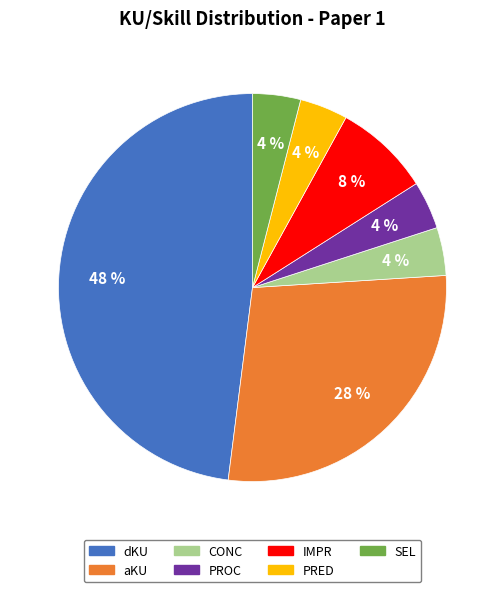

The SEL slice represents 4% of the pie. True or false?

True